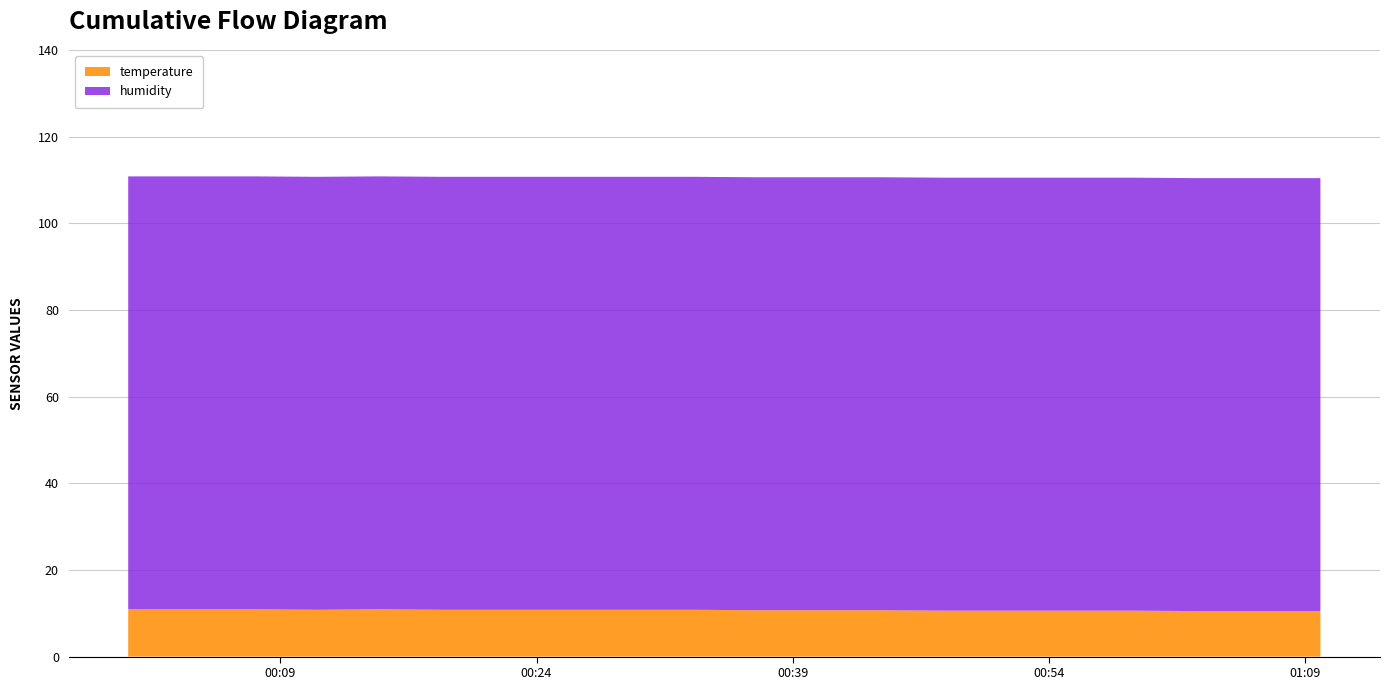

Reading left to right, what are all the values shown in this chart?

temperature: 10.9	10.9	10.9	10.8	10.9	10.8	10.8	10.8	10.8	10.8	10.7	10.7	10.7	10.6	10.6	10.6	10.6	10.5	10.5	10.5
humidity: 99.9	99.9	99.9	99.9	99.9	99.9	99.9	99.9	99.9	99.9	99.9	99.9	99.9	99.9	99.9	99.9	99.9	99.9	99.9	99.9